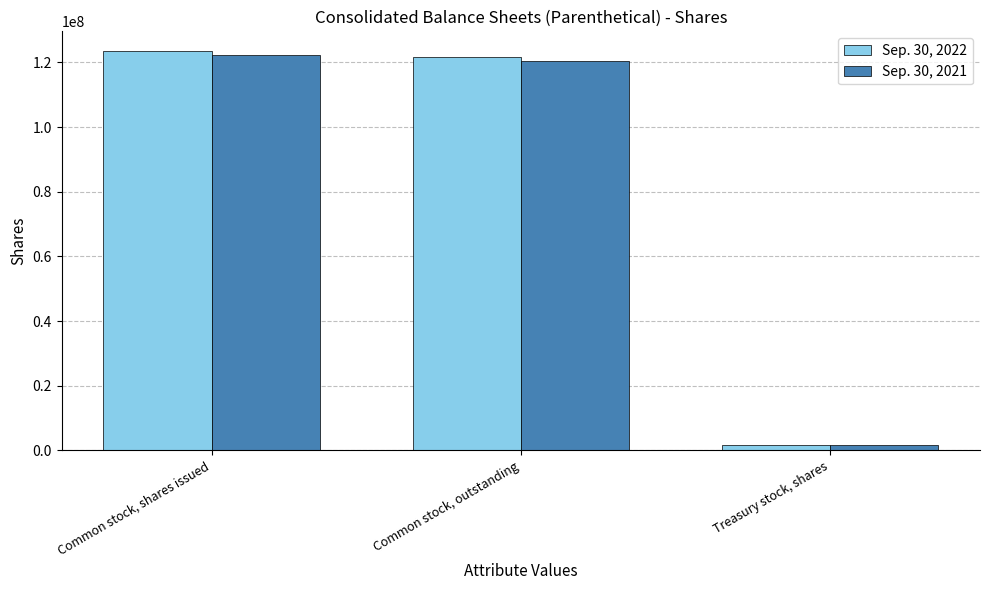

How many bars are there in total?

6